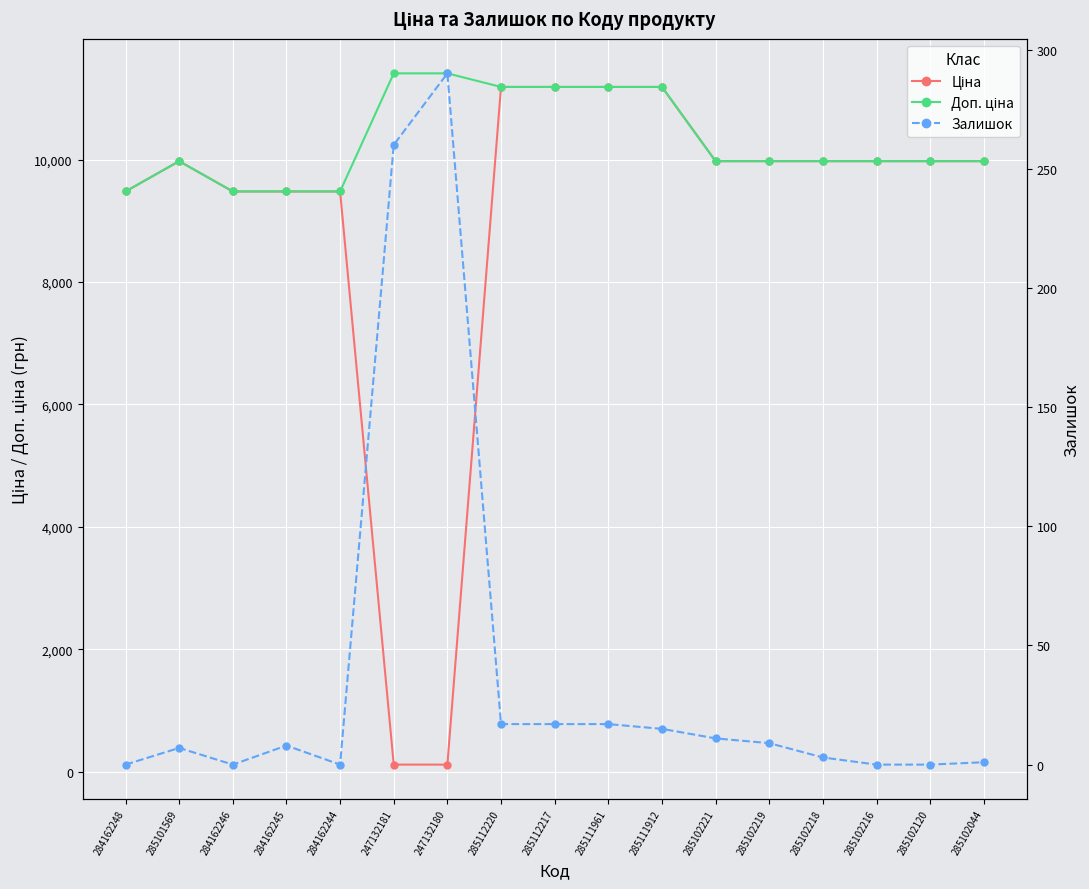

What is the label of the 6th point from the right?

285102221